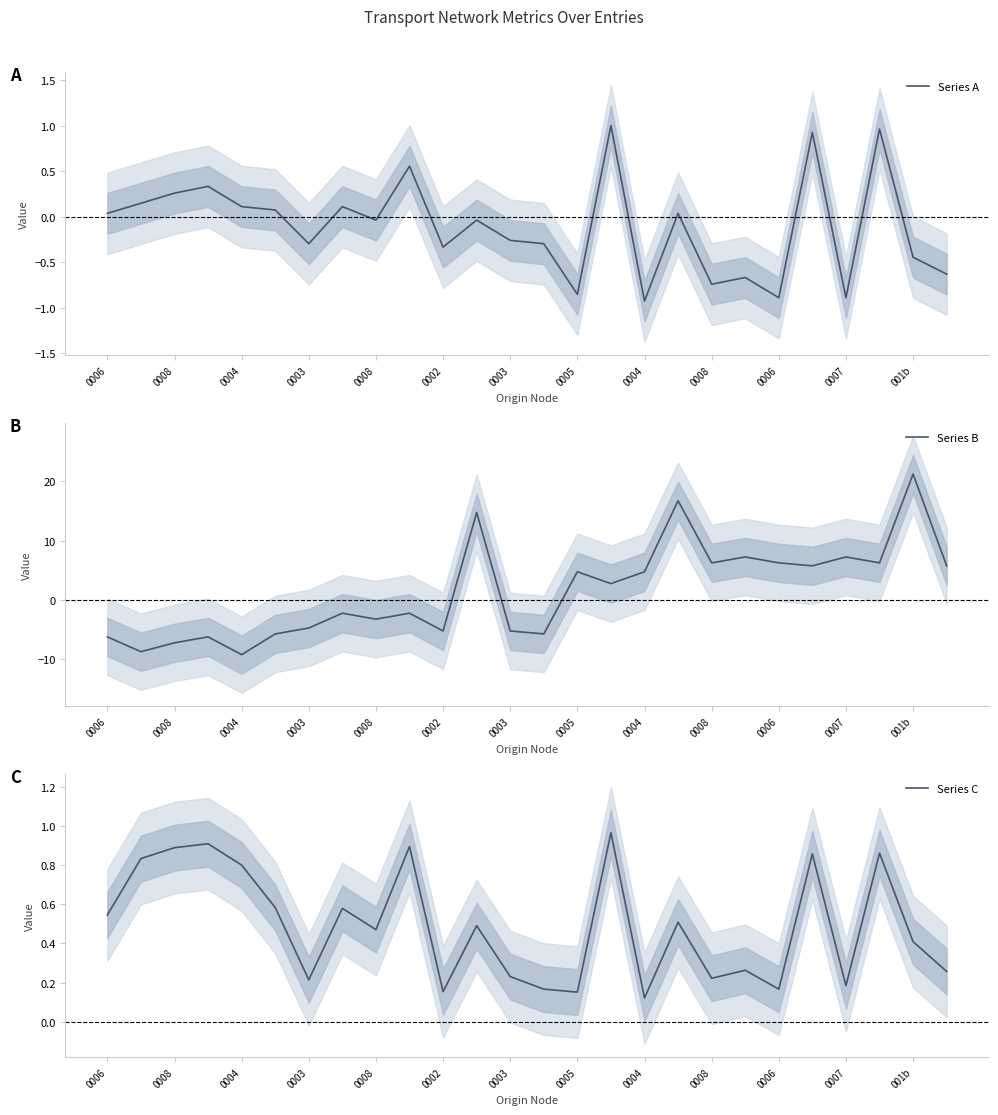

How many values in Series A are below zero?

14